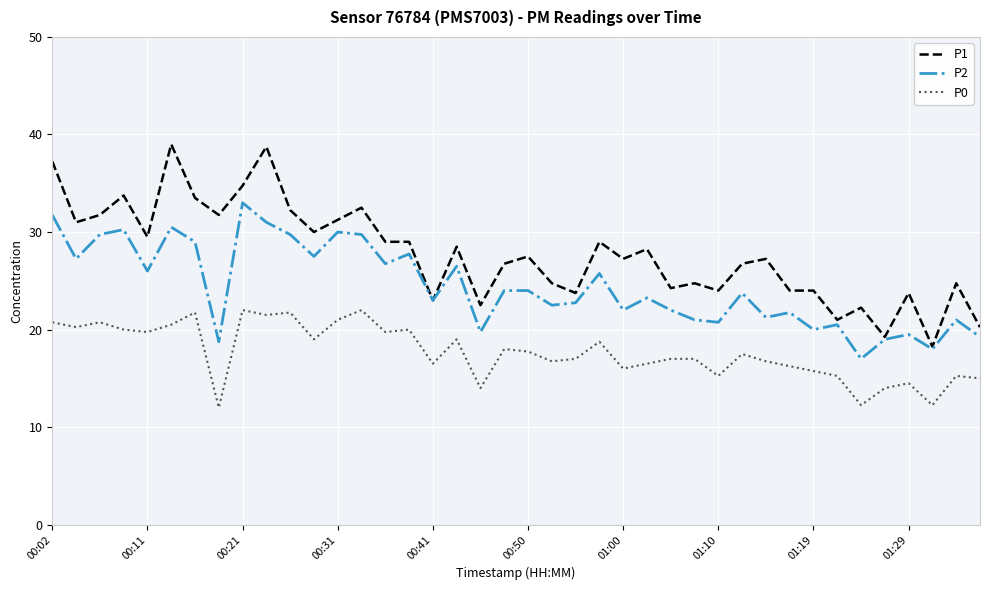

What is the minimum value for P2?

17.0